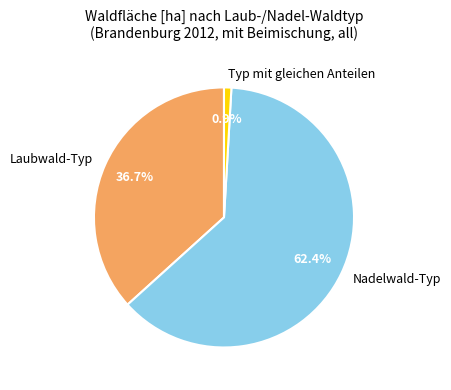

What percentage is the Laubwald-Typ slice, to the nearest percent?

37%